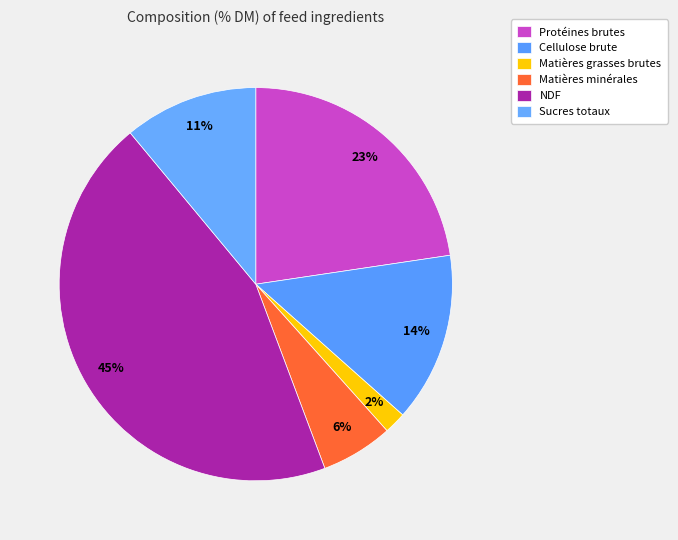

What percentage do NDF and Sucres totaux together represent?

55.7%